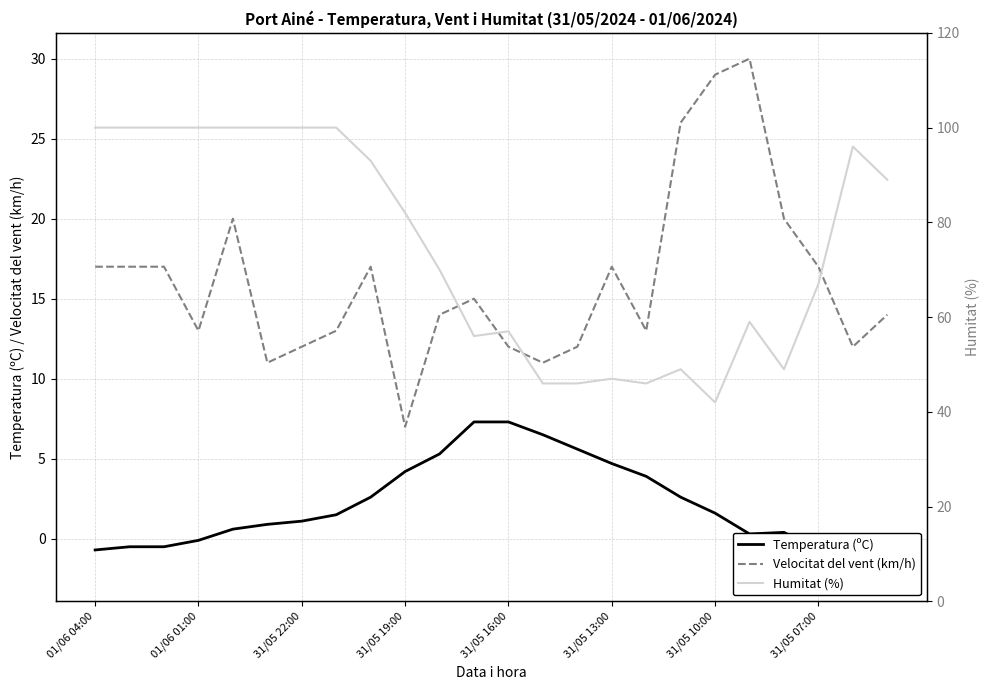

What are all the series names shown in the legend?

Temperatura (ºC), Velocitat del vent (km/h), Humitat (%)